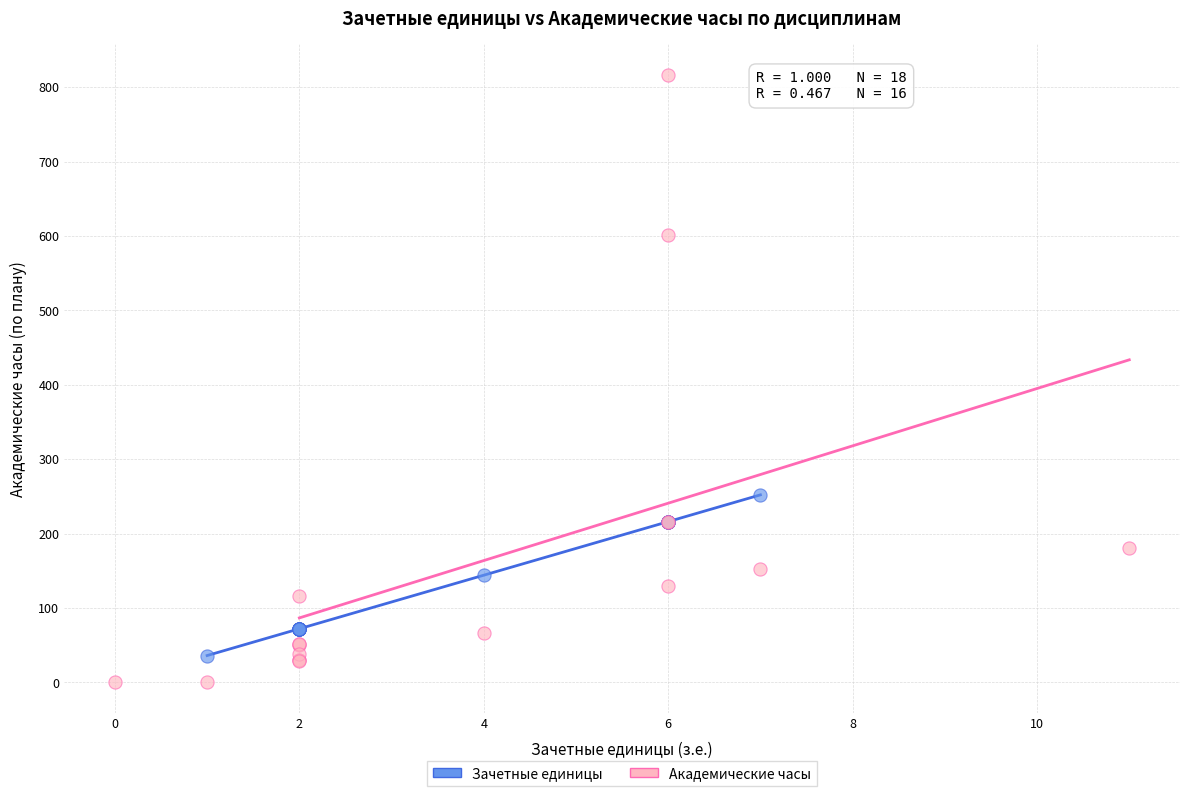

Which series reaches the minimum Y coordinate?

Академические часы